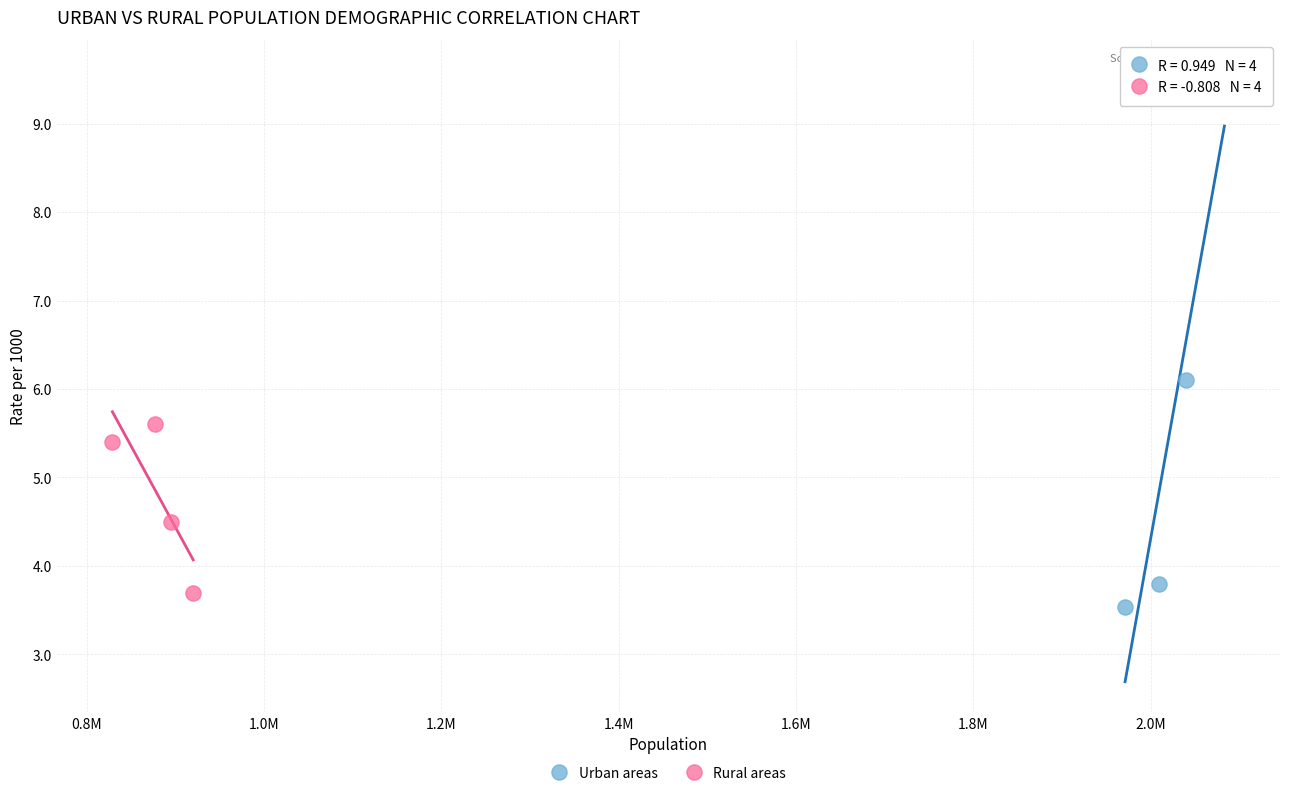

Which series has the largest Y range (max minus min)?

Urban areas